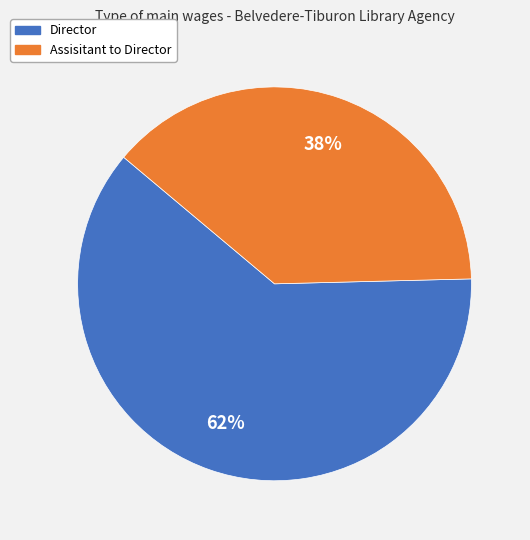

Is it true that Assisitant to Director is 29% of the pie?

False